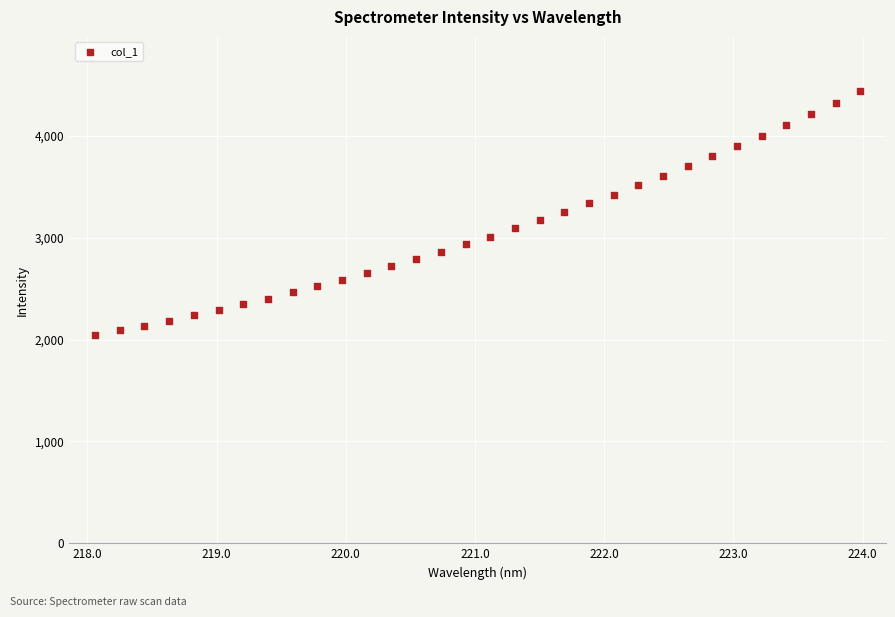

What is the range of Y values (max minus min)?

2397.0